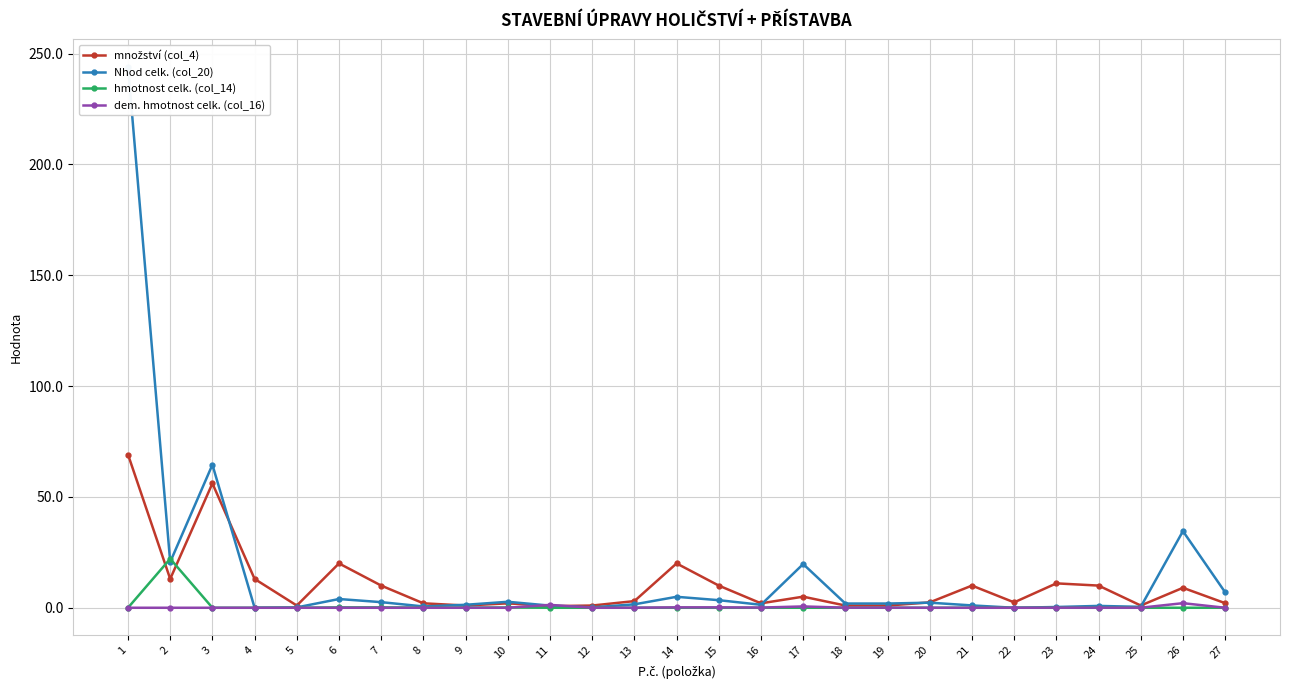

At which category does dem. hmotnost celk. (col_16) reach its first local peak?

11